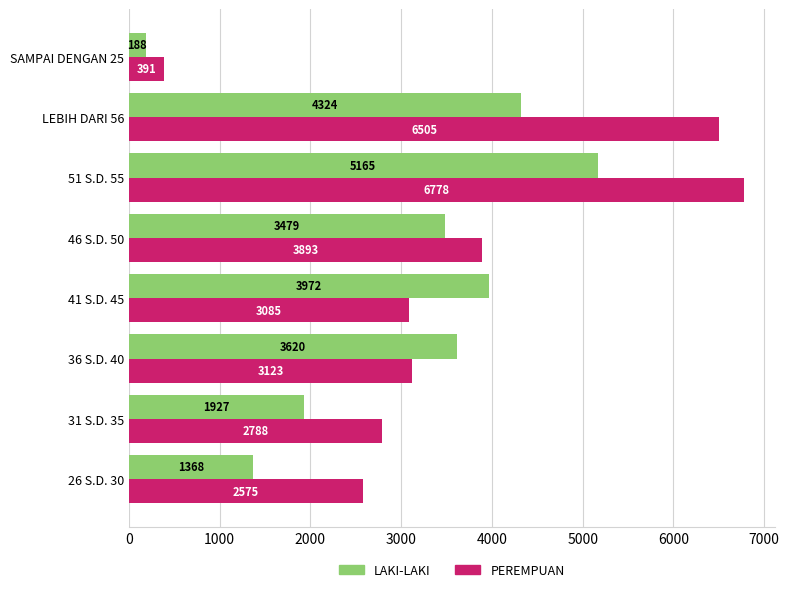

Which series changed the most between 26 S.D. 30 and LEBIH DARI 56?

PEREMPUAN